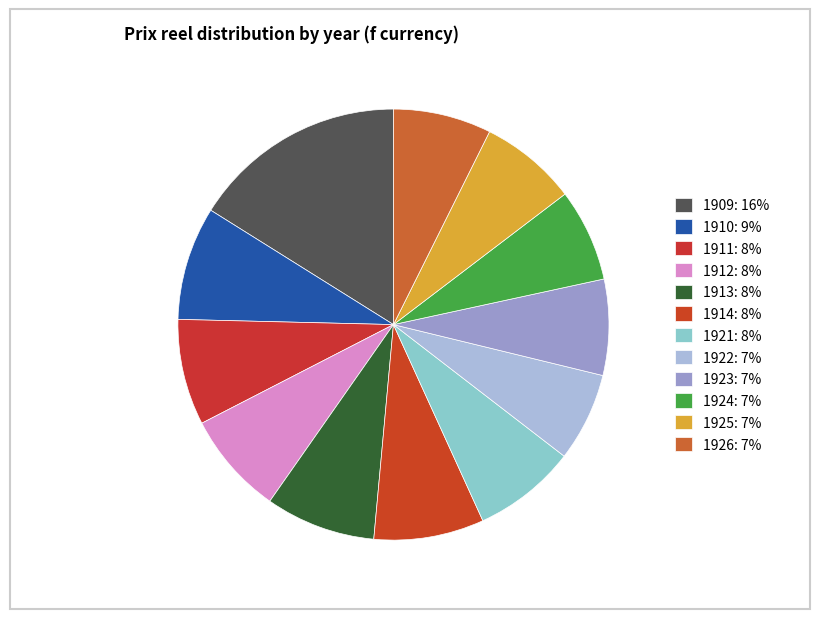

Between 1909 and 1922, which is larger?

1909